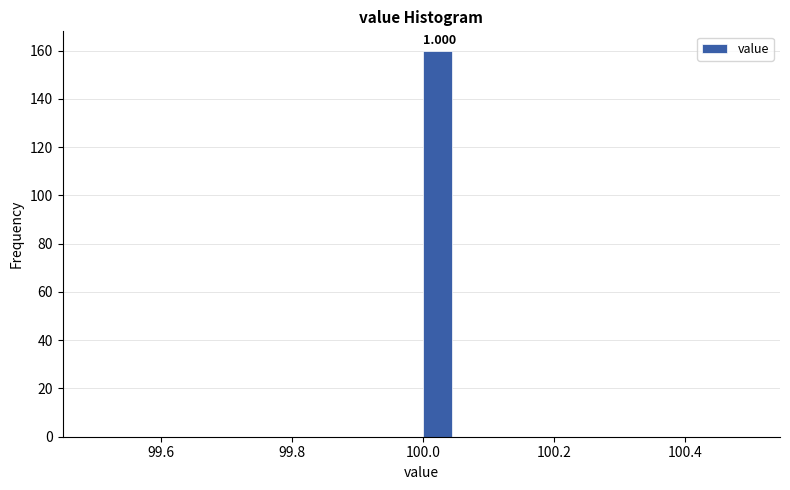

Read against the x-axis, roughly where is the centre of the tallest bar?

100.02